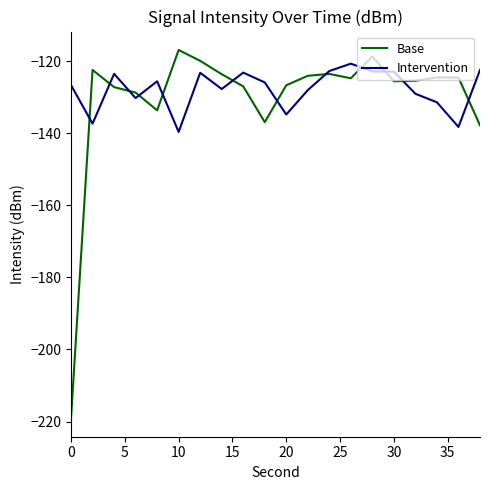

Does the chart have visible grid lines?

No